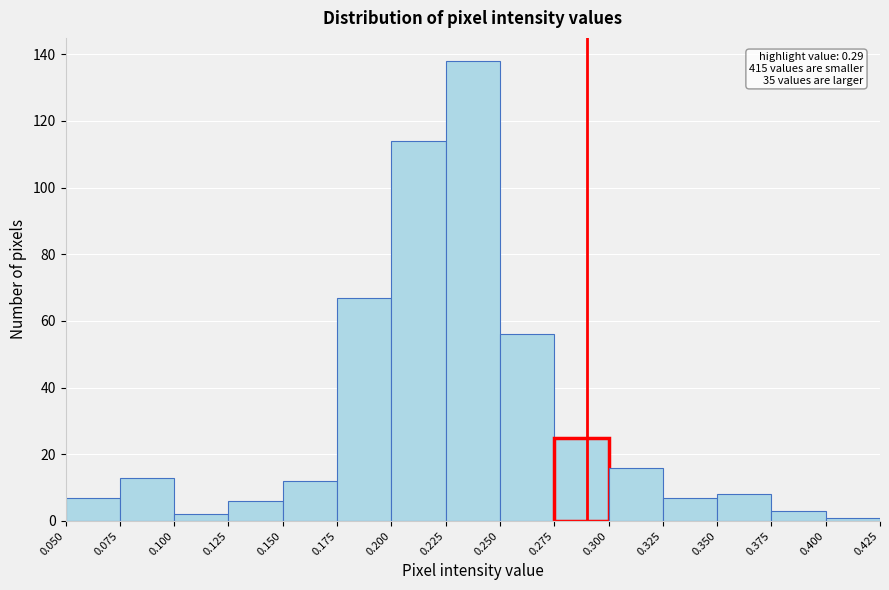

Which range on the x-axis has the tallest bar?

0.225 to 0.250